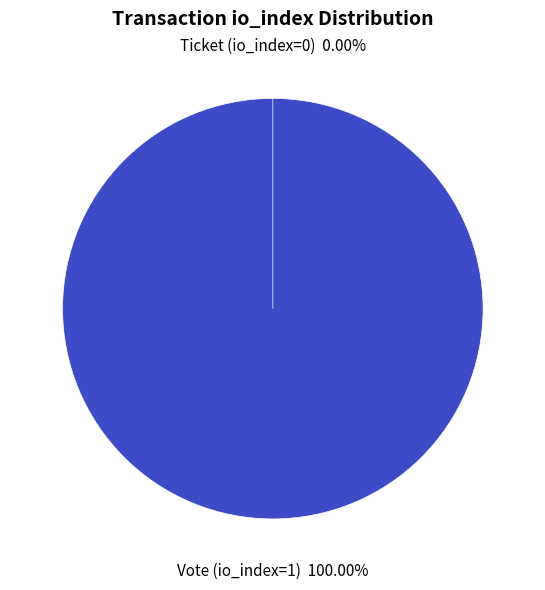

To the nearest percent, what is the difference between the Ticket (io_index=0) and Vote (io_index=1) slice percentages?

100%